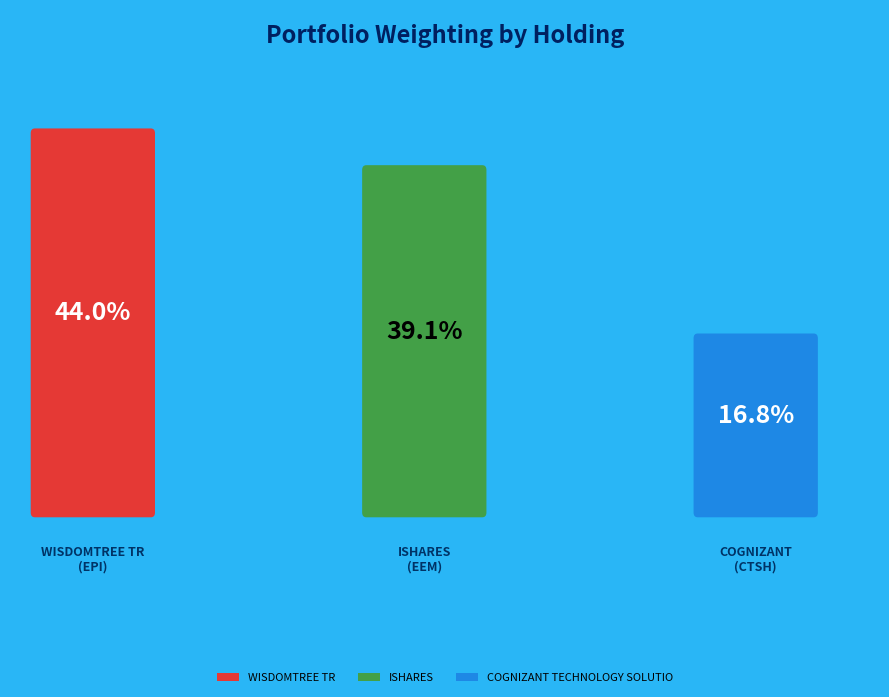

Which category has the biggest portion of the pie?

WISDOMTREE TR